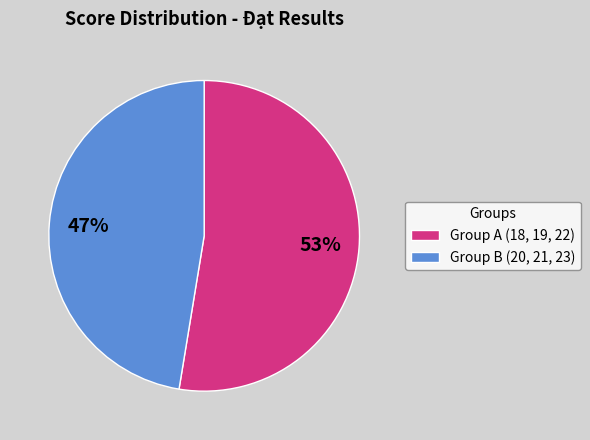

Which category has the smallest portion of the pie?

Group B (20, 21, 23)